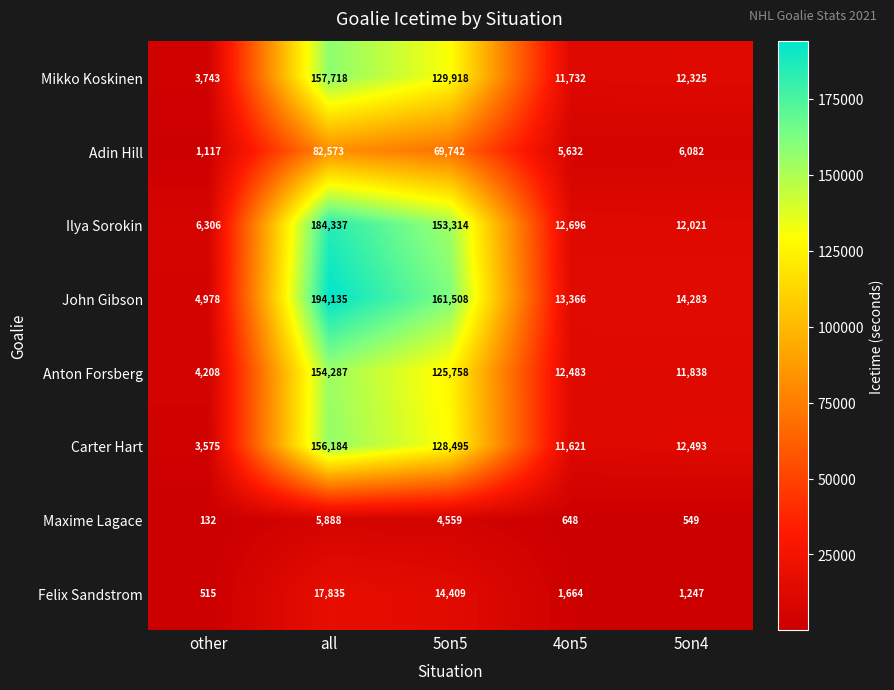

List the series in order of their peak value, highest first.

John Gibson, Ilya Sorokin, Mikko Koskinen, Carter Hart, Anton Forsberg, Adin Hill, Felix Sandstrom, Maxime Lagace